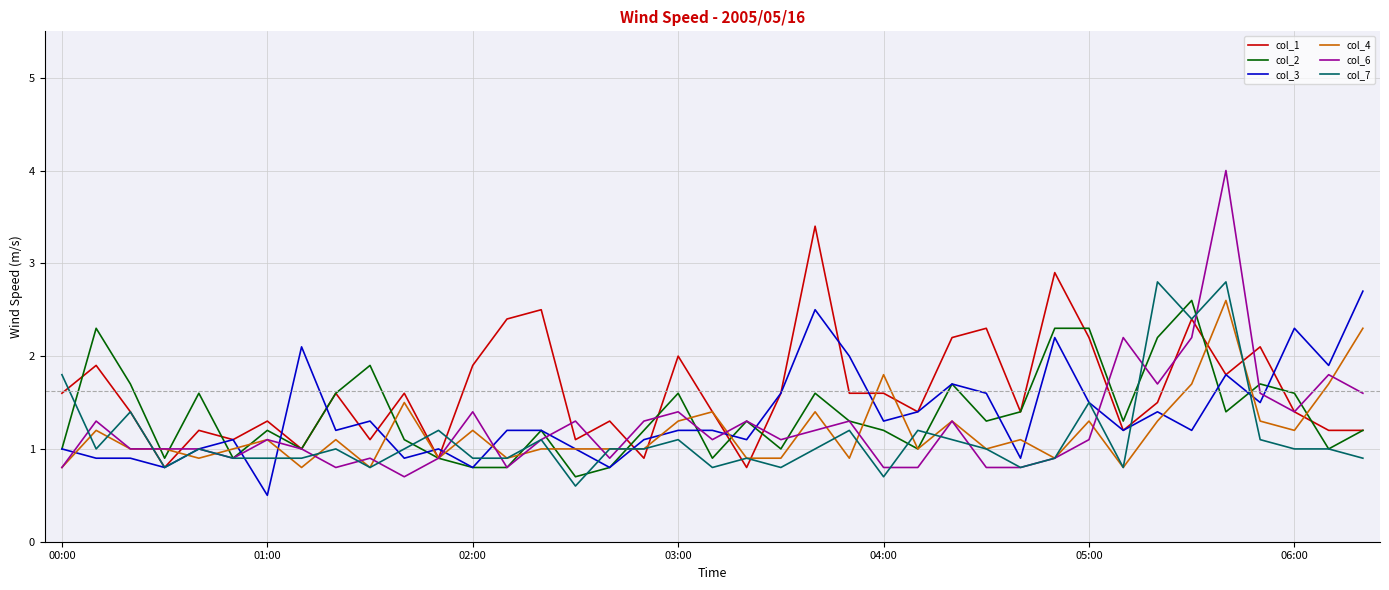

Which series has the largest total across all categories?

col_1